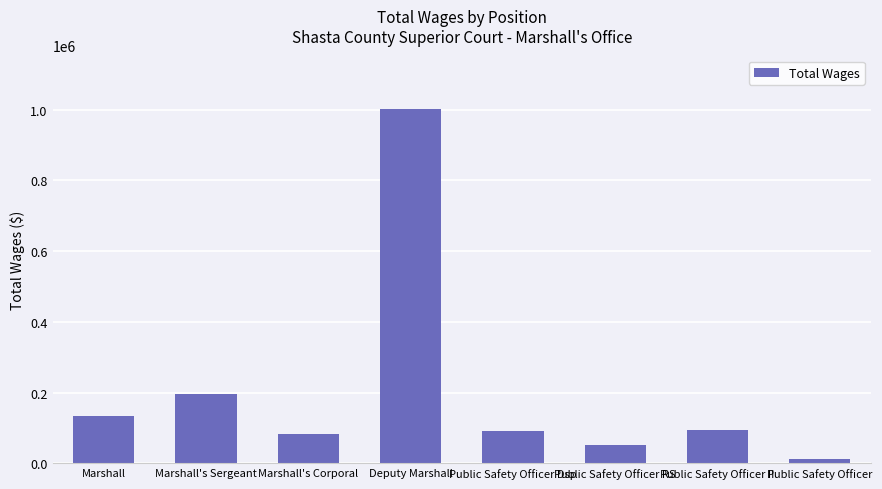

The value at Public Safety Officer RS is 50403. True or false?

True